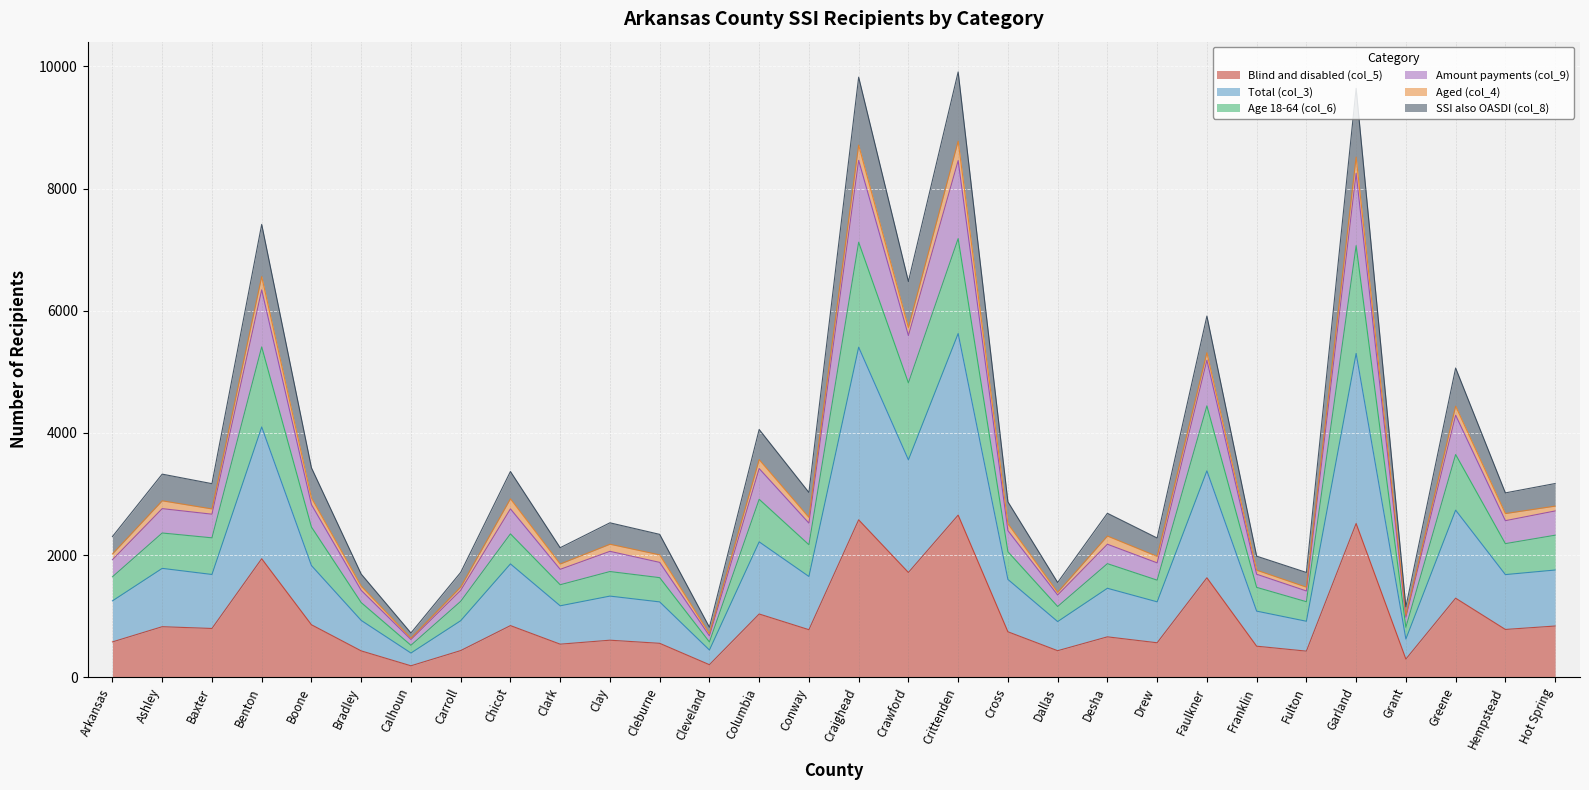

What is the highest value of the Blind and disabled (col_5) series?

2654